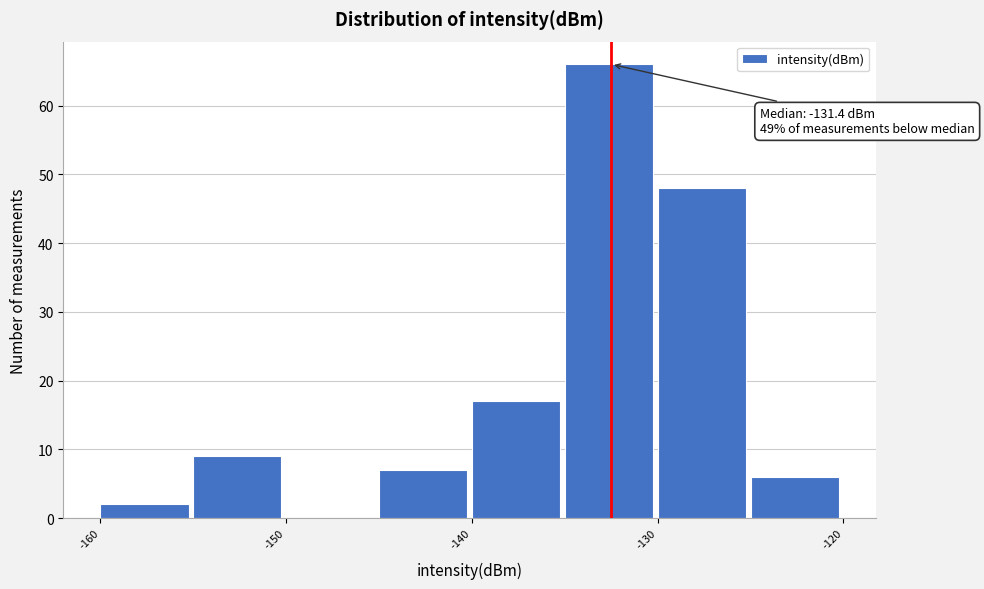

Over which range of the x-axis is the bar tallest?

-135 to -130